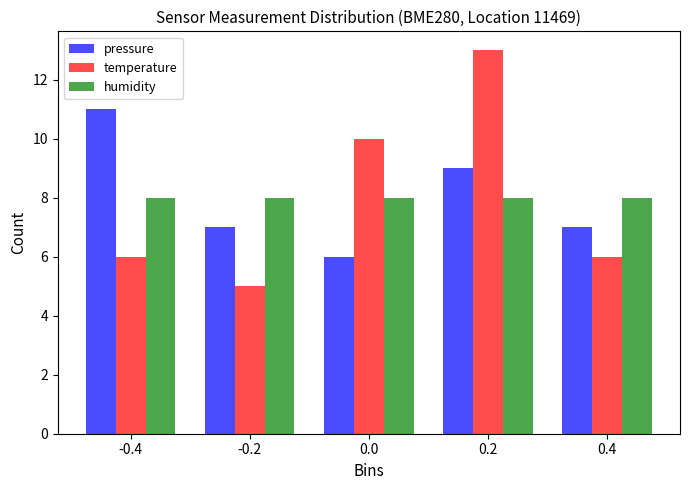

Reading left to right, transcribe all the data shown in this chart.

pressure: 11	7	6	9	7
temperature: 6	5	10	13	6
humidity: 8	8	8	8	8